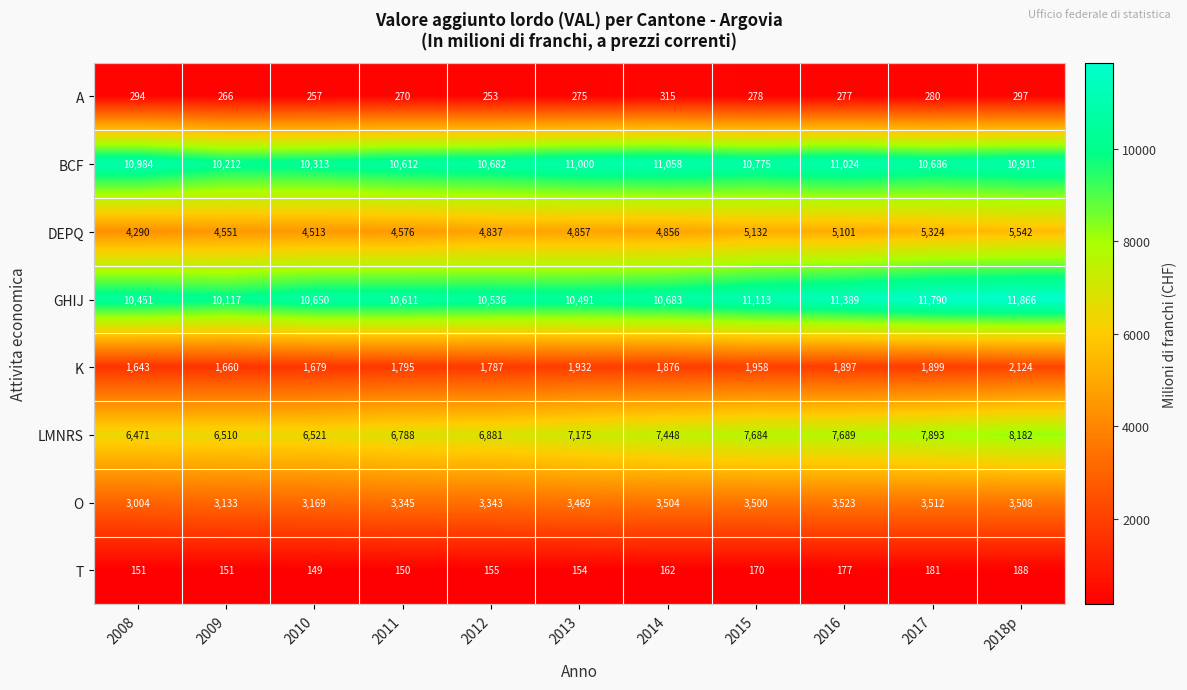

What is the difference between the K values at 2009 and 2008?

17